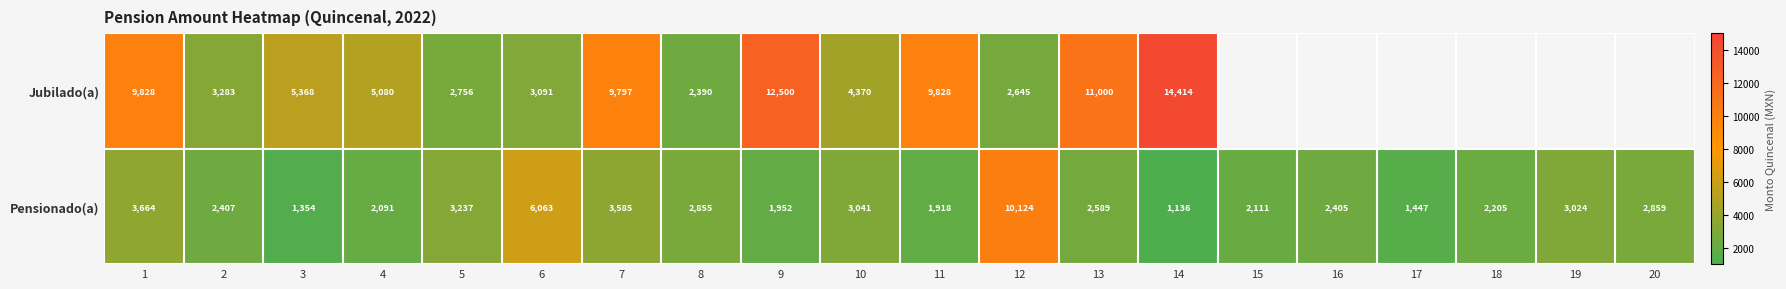

What is the average value of the Pensionado(a) series?

3003